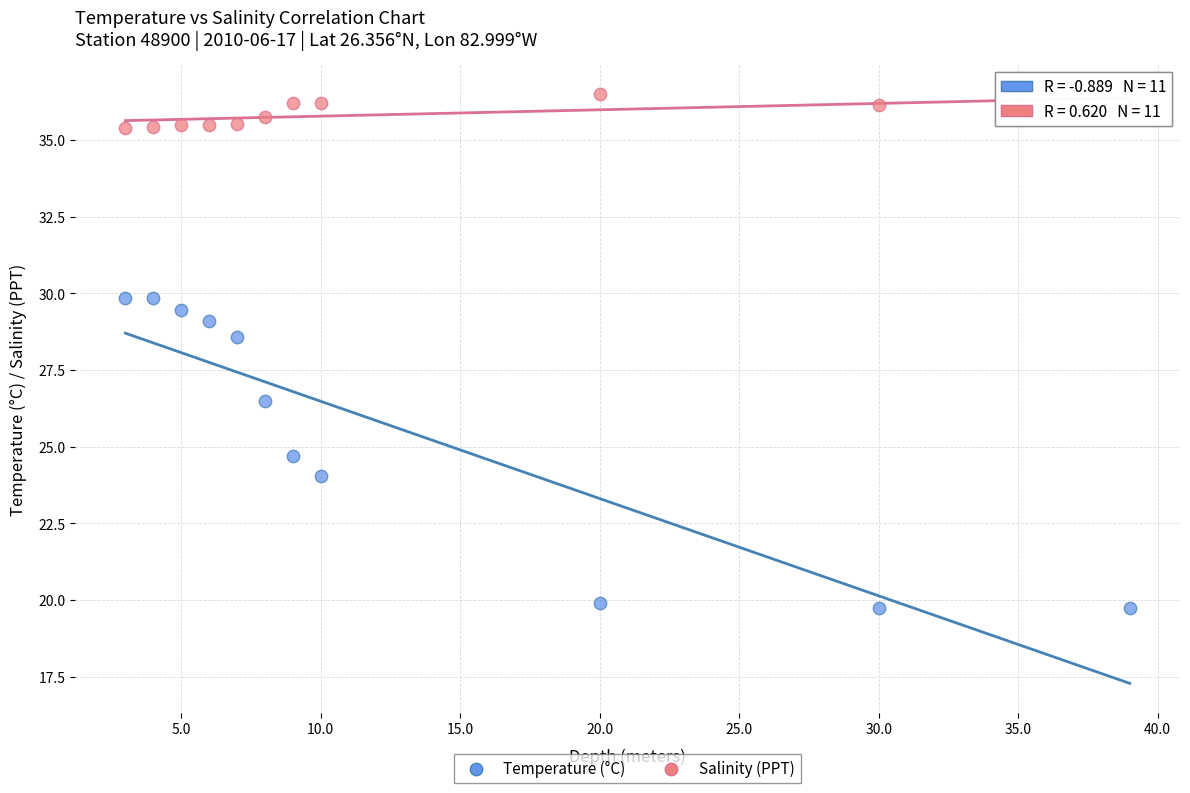

Across all data points, what is the range of X values (max minus min)?

36.0